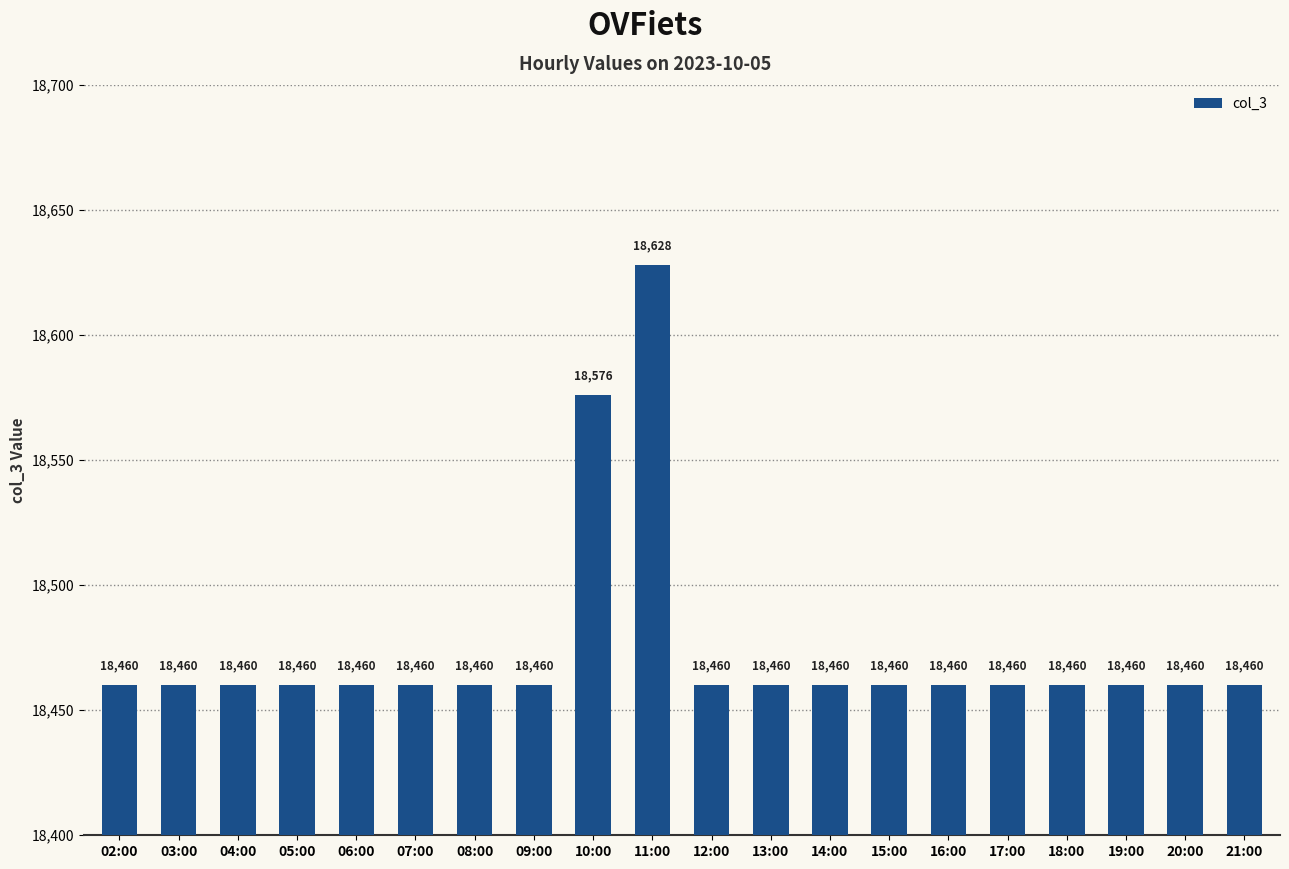

Reading left to right, list all the values displayed in this chart.

18460	18460	18460	18460	18460	18460	18460	18460	18576	18628	18460	18460	18460	18460	18460	18460	18460	18460	18460	18460